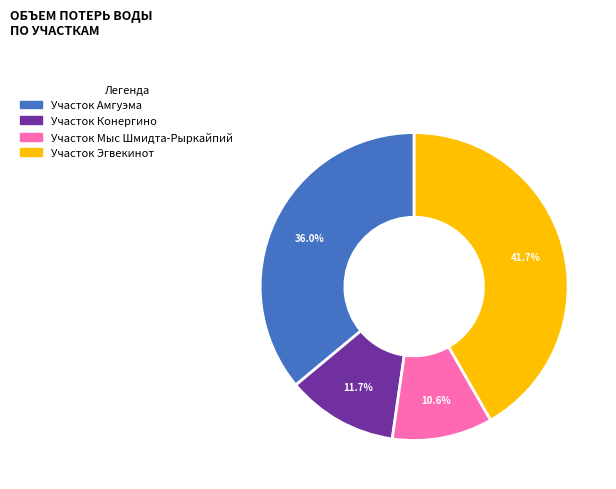

To the nearest percent, what is the difference between the Участок Амгуэма and Участок Мыс Шмидта-Рыркайпий slice percentages?

25%